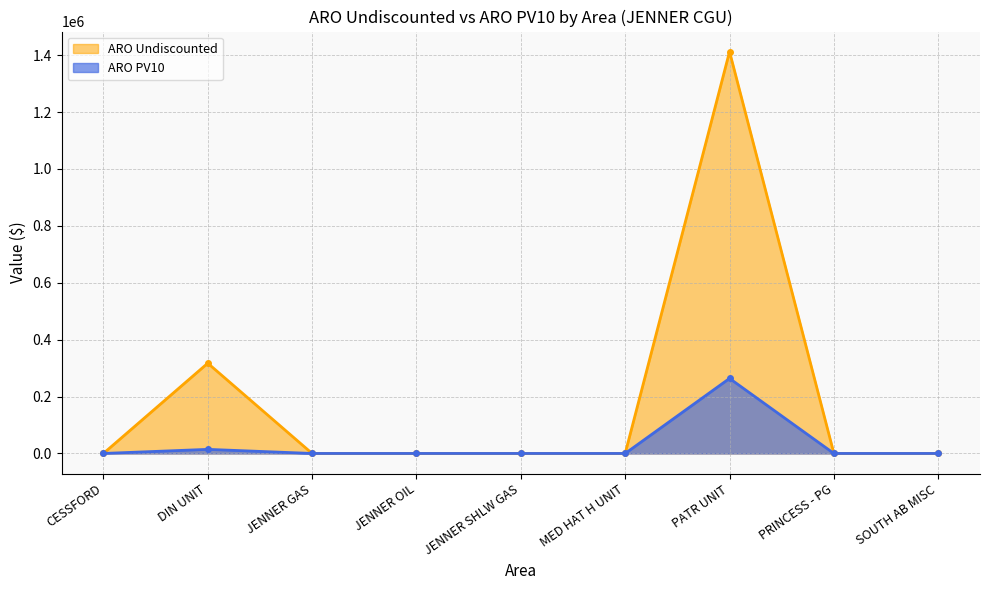

What is the label of the 8th point from the right?

DIN UNIT